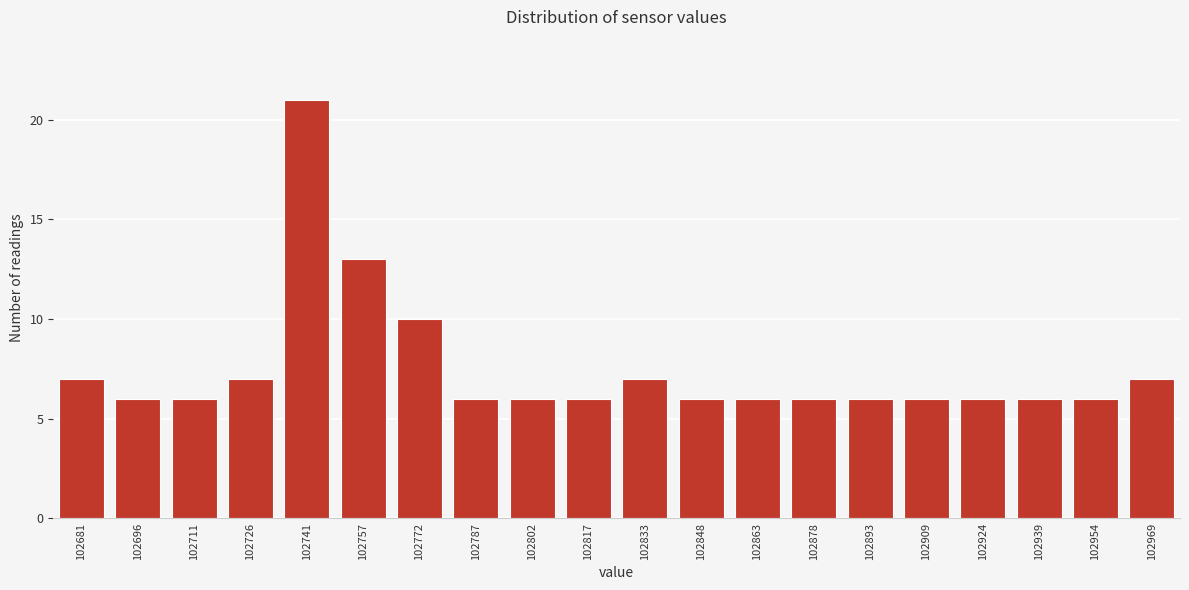

Reading left to right, extract all data points from this chart.

7	6	6	7	21	13	10	6	6	6	7	6	6	6	6	6	6	6	6	7